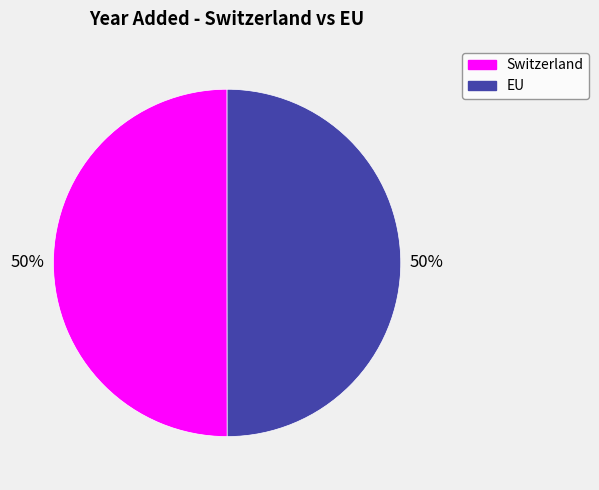

Approximately how many times larger is the value at EU compared to Switzerland?

1.0